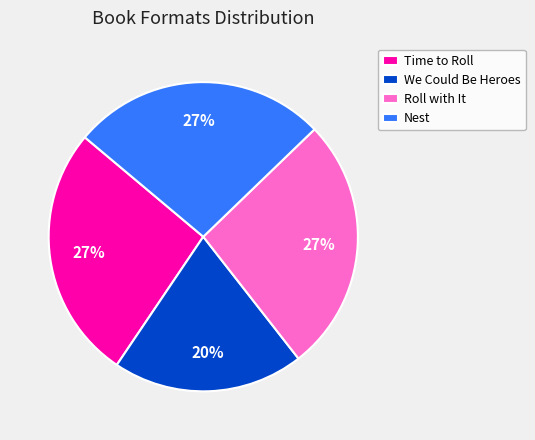

What percentage is the We Could Be Heroes slice, to the nearest percent?

20%